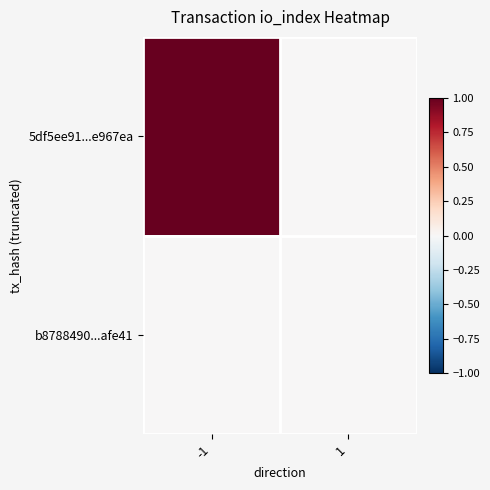

Which category has the lowest value across all series?

1